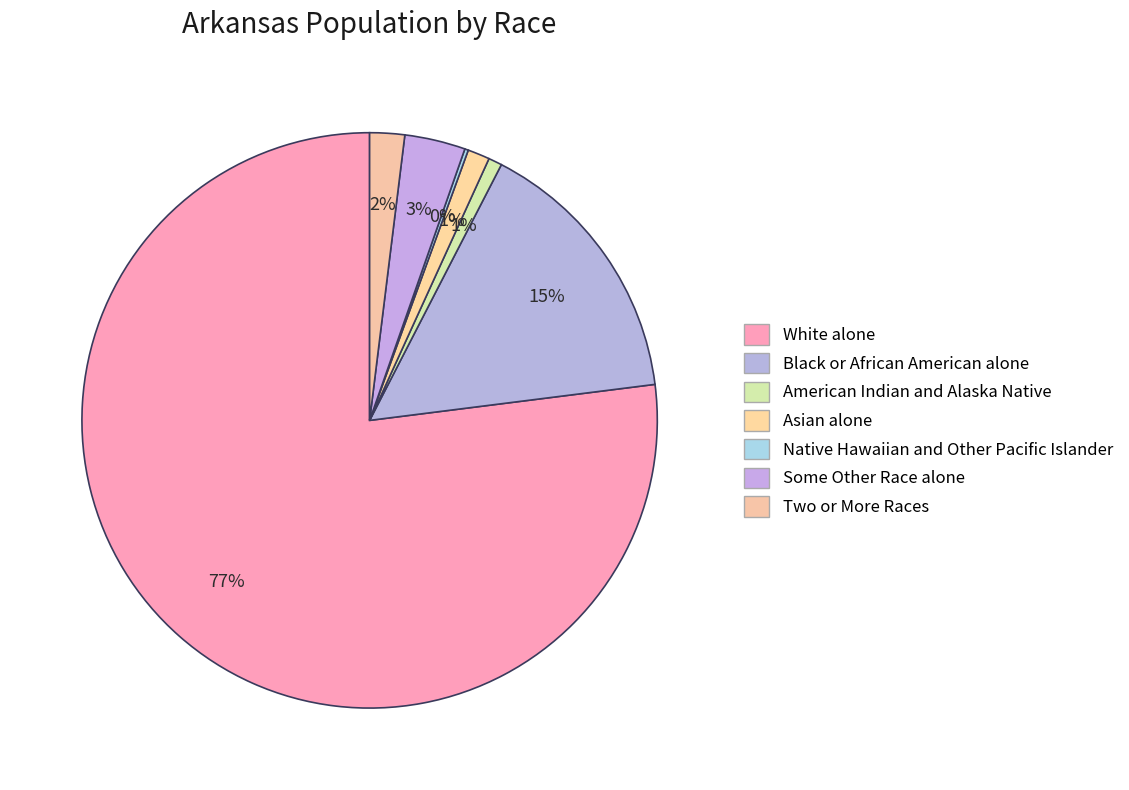

Is it true that Black or African American alone is 15% of the pie?

True